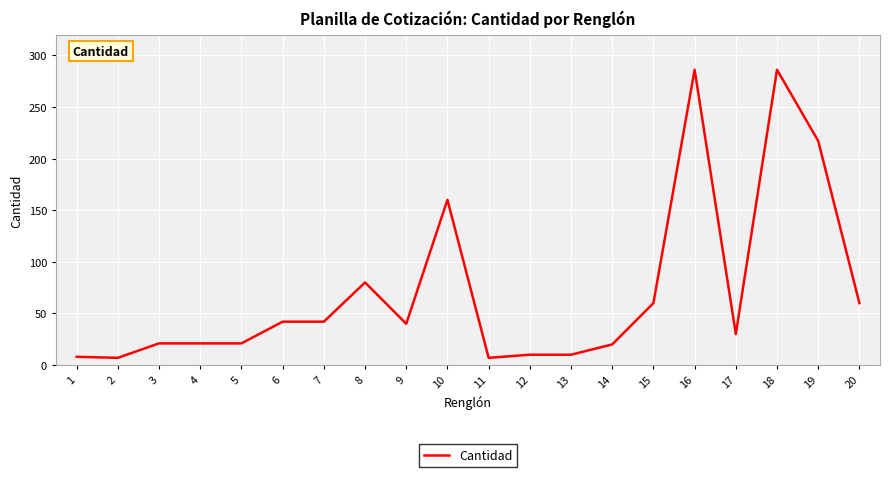

Where is the data nearest to the value 146?

10